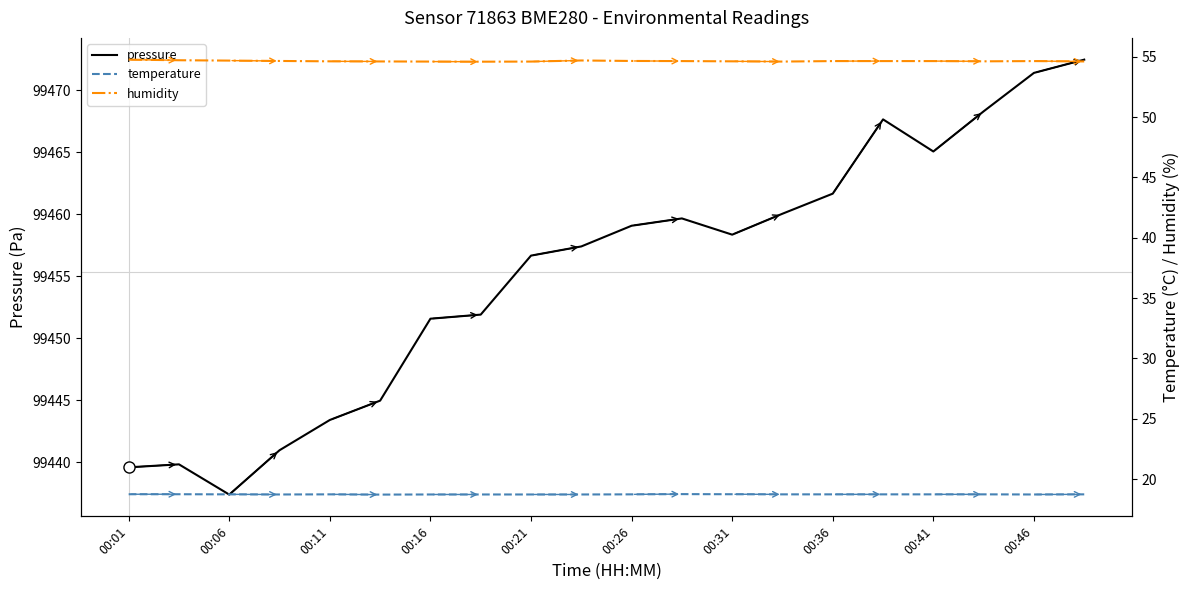

Does the chart display data point markers on the line(s)?

No